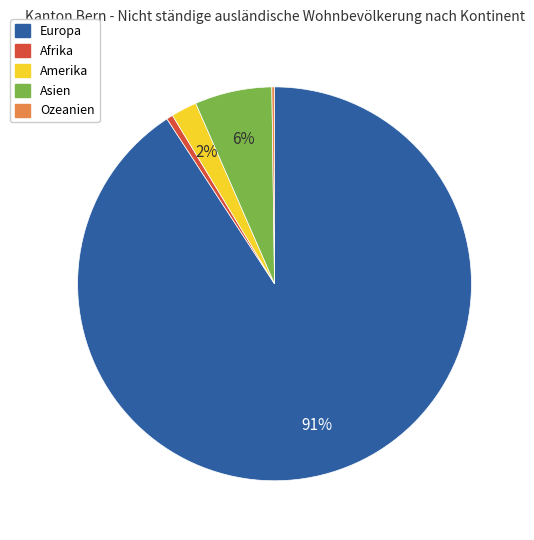

Does Europa represent more than half of the total?

Yes